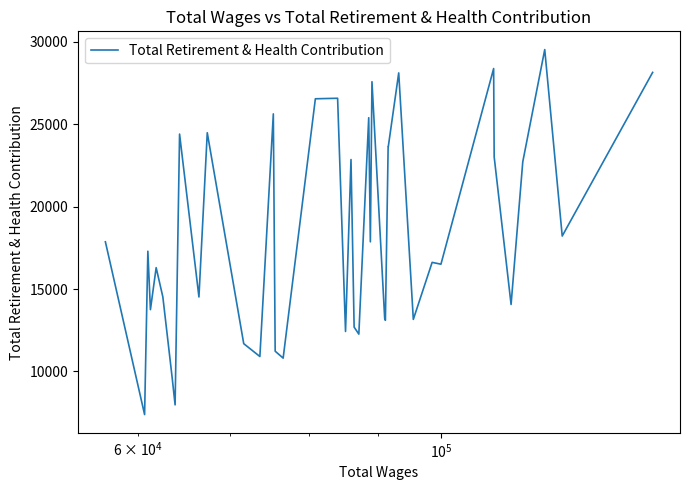

What is the minimum value shown in the chart?

7378